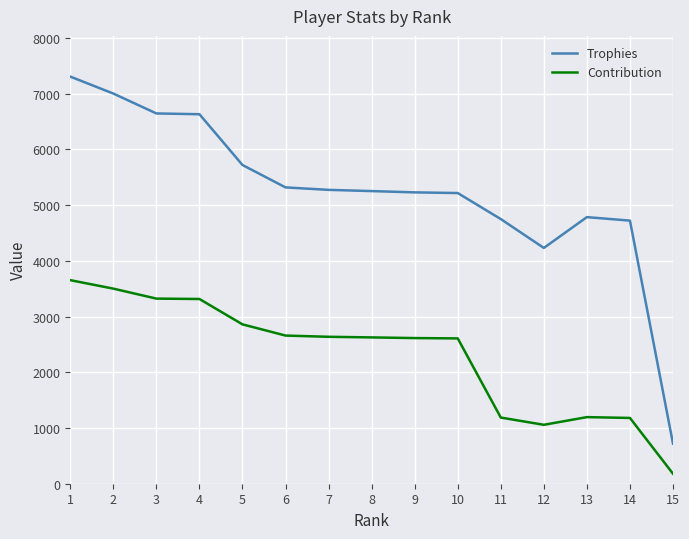

At which label does Contribution reach its peak?

1